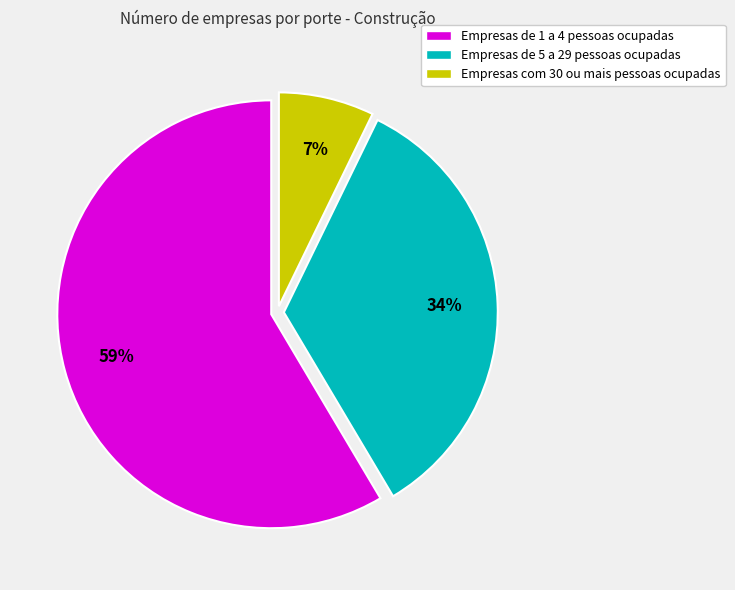

To the nearest percent, what percentage of the pie is Empresas com 30 ou mais pessoas ocupadas?

7%